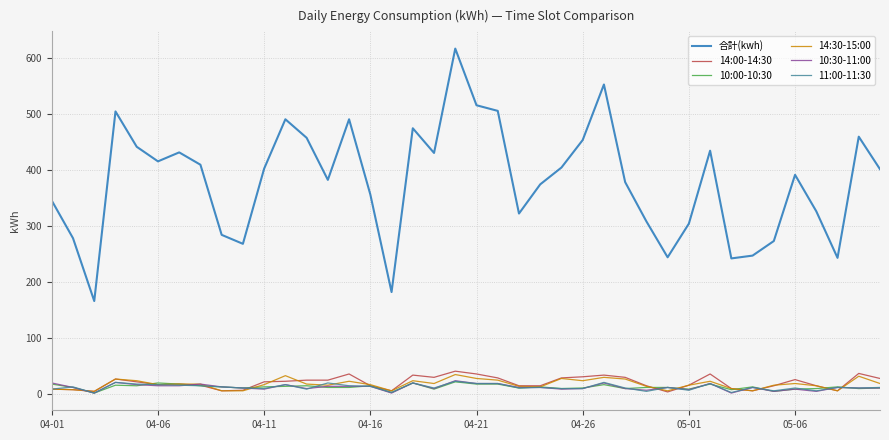

What is the difference between the maximum and minimum values in the 11:00-11:30 series?

21